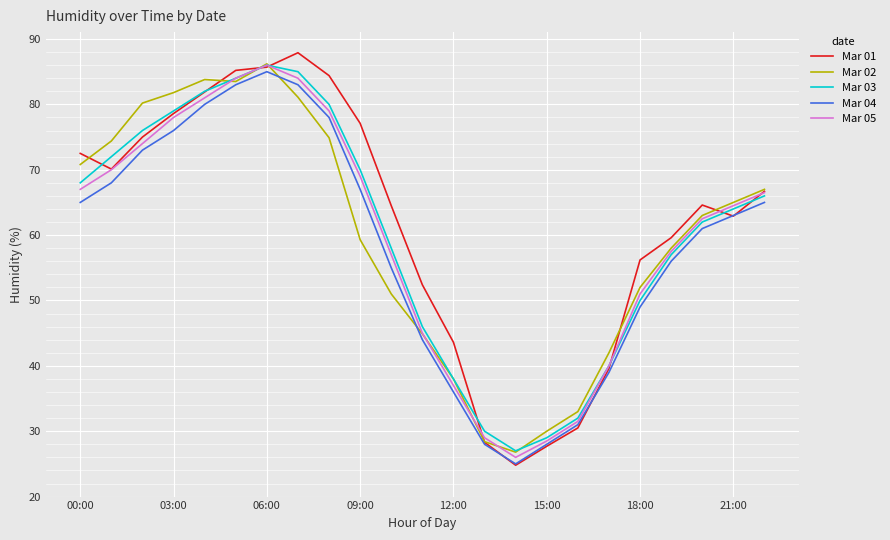

What is the lowest value of the Mar 05 series?

26.0